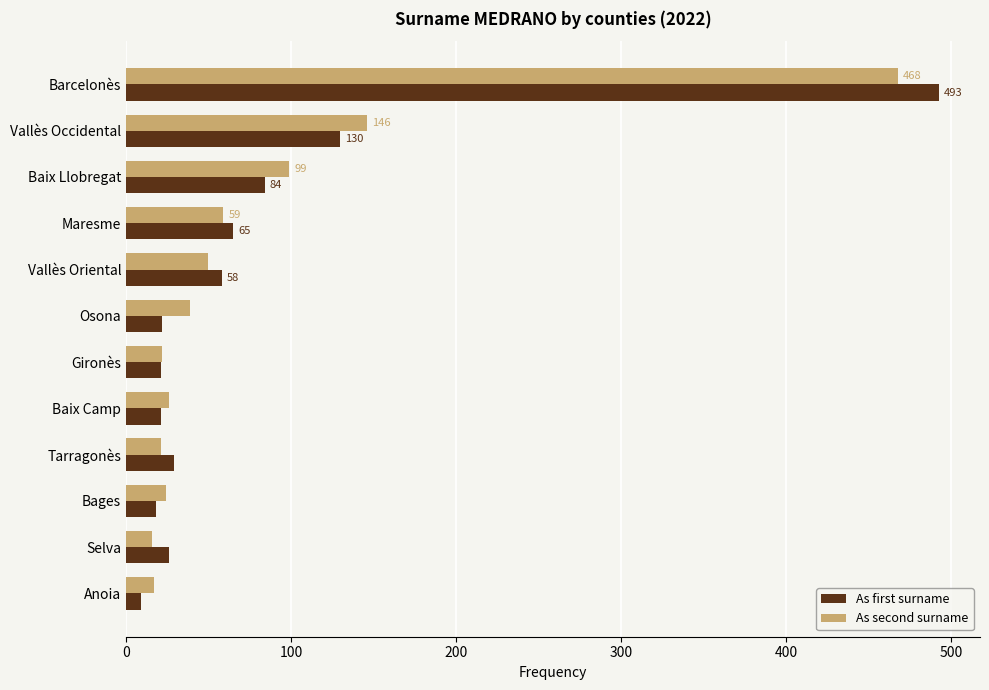

At which category does the chart reach its peak across all series?

Barcelonès